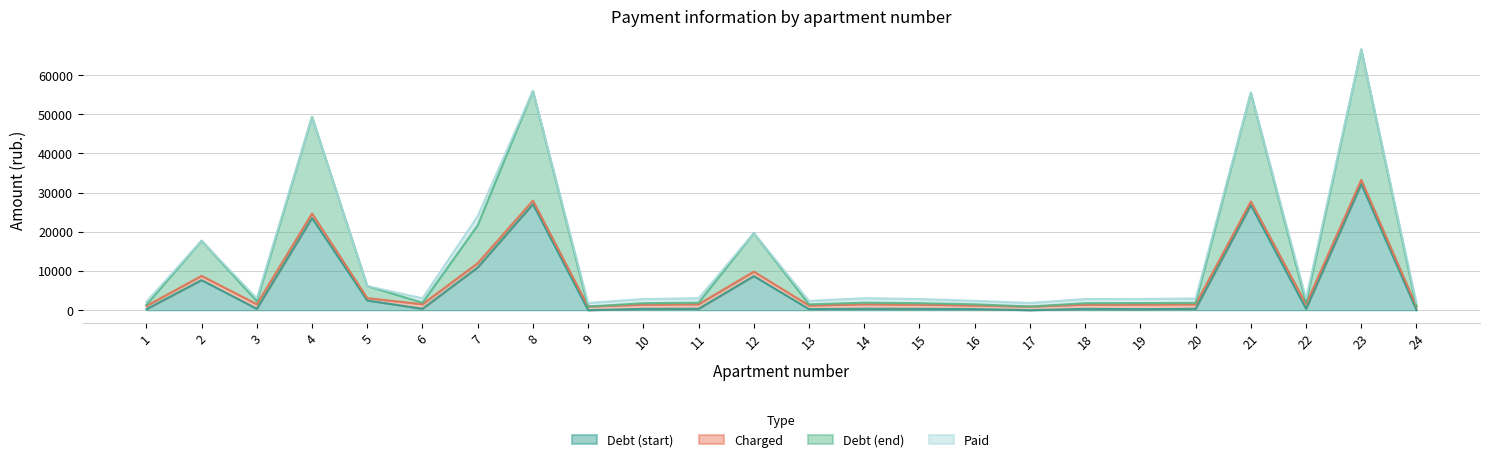

What is the difference between the maximum and minimum values in the zadolzhennost_end series?

65646.0